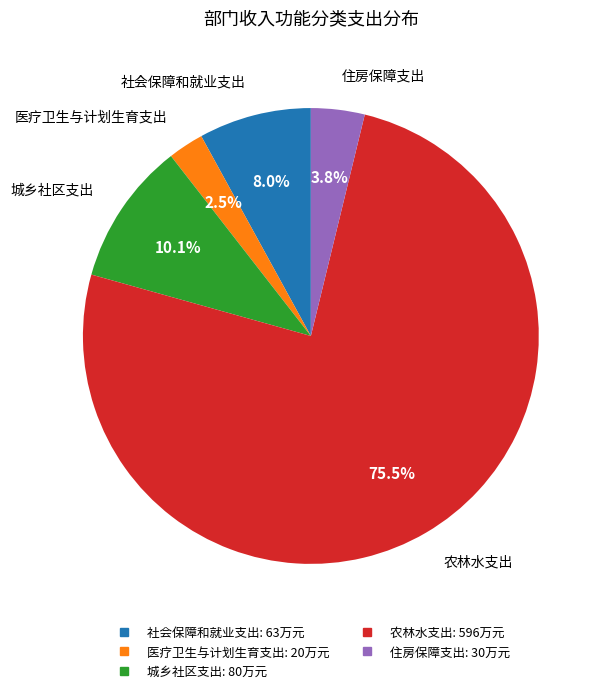

To the nearest percent, what percentage of the pie is 住房保障支出?

4%